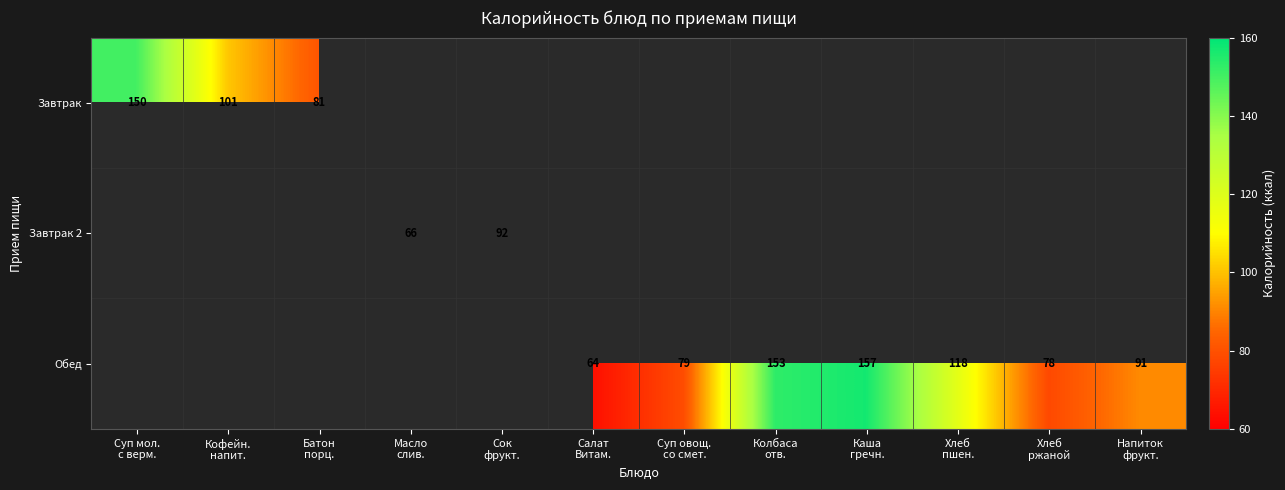

At how many categories does at least one series exceed 117?

4